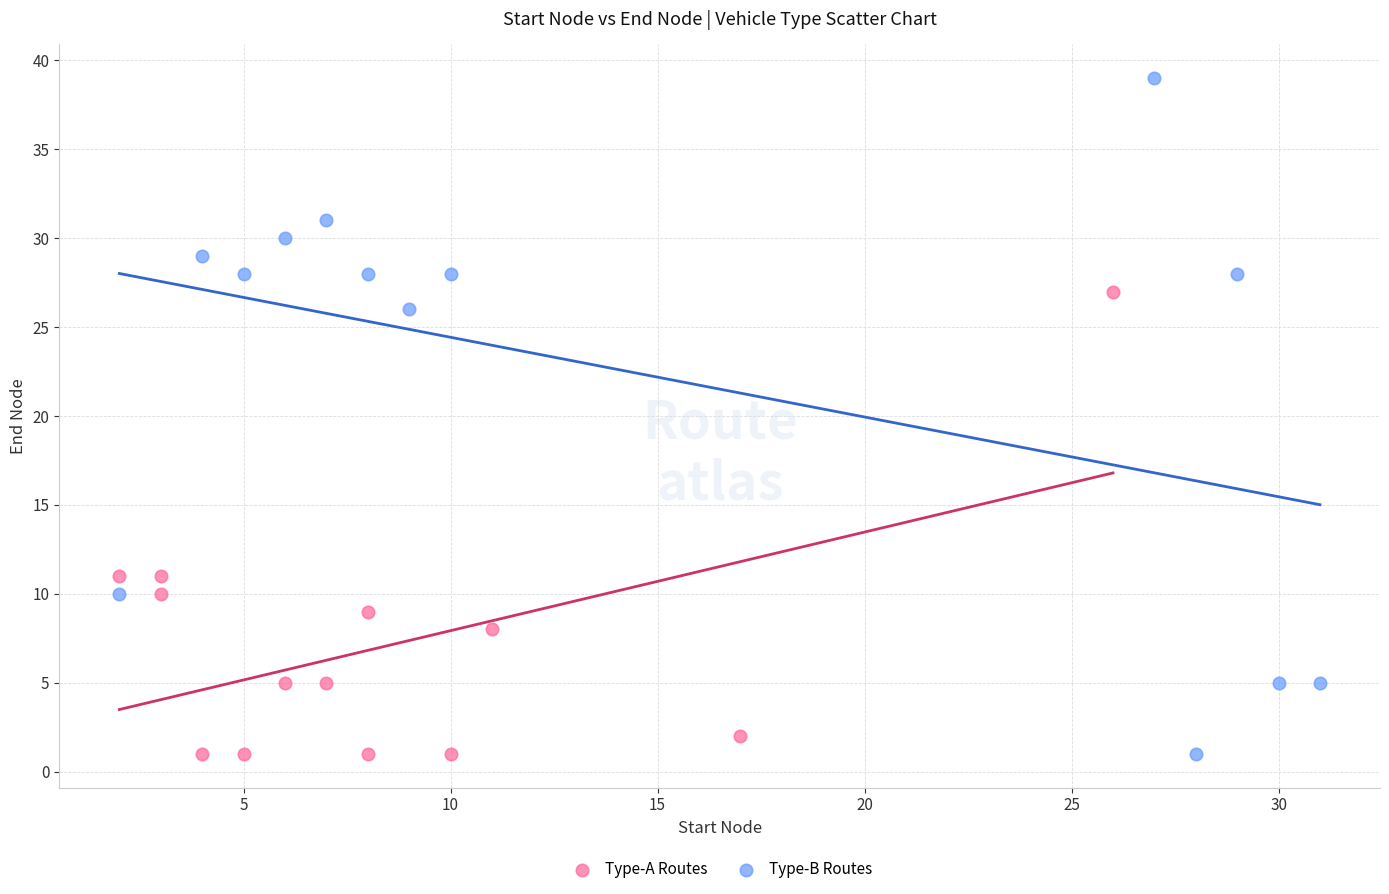

Which series has the widest spread of Y values?

Type-B Routes